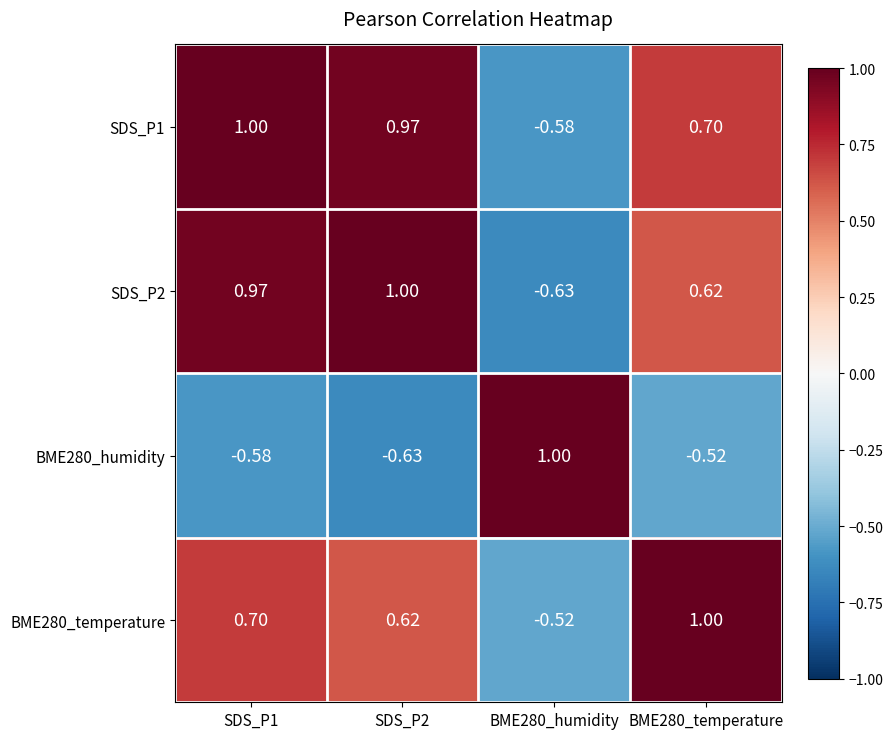

Rank the series at SDS_P2 from lowest to highest value.

BME280_humidity, BME280_temperature, SDS_P1, SDS_P2